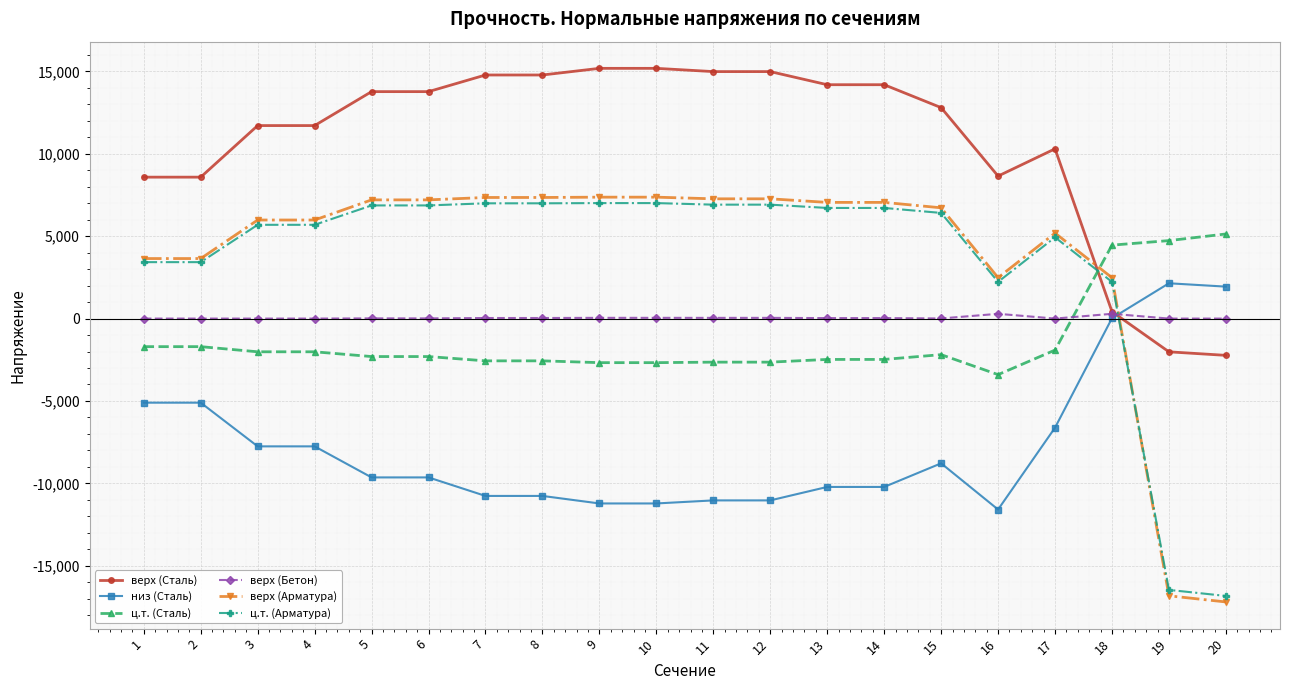

Which category has the lowest value in the низ (Сталь) series?

16